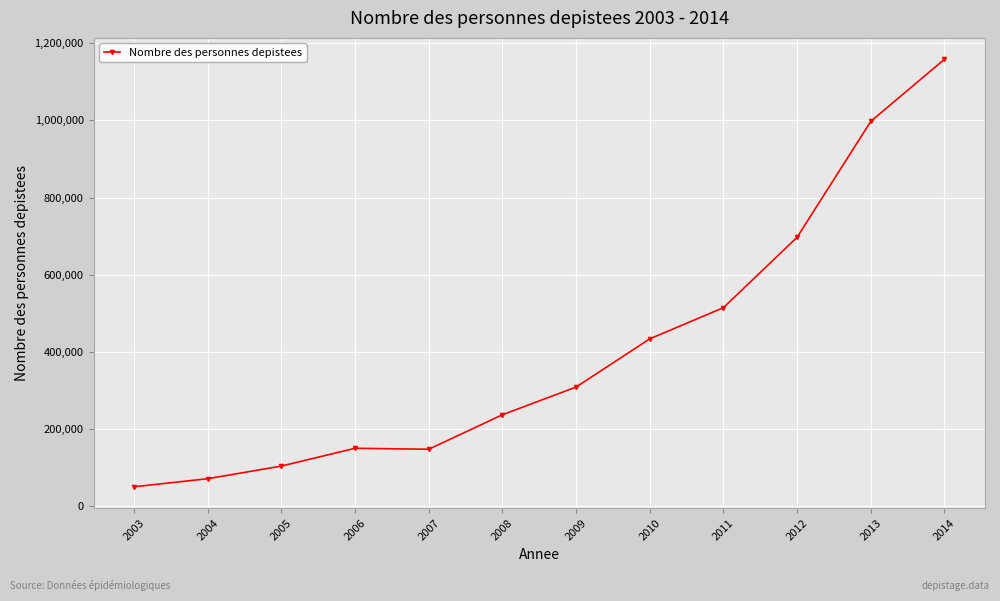

At which category does the data reach its first local valley?

2007